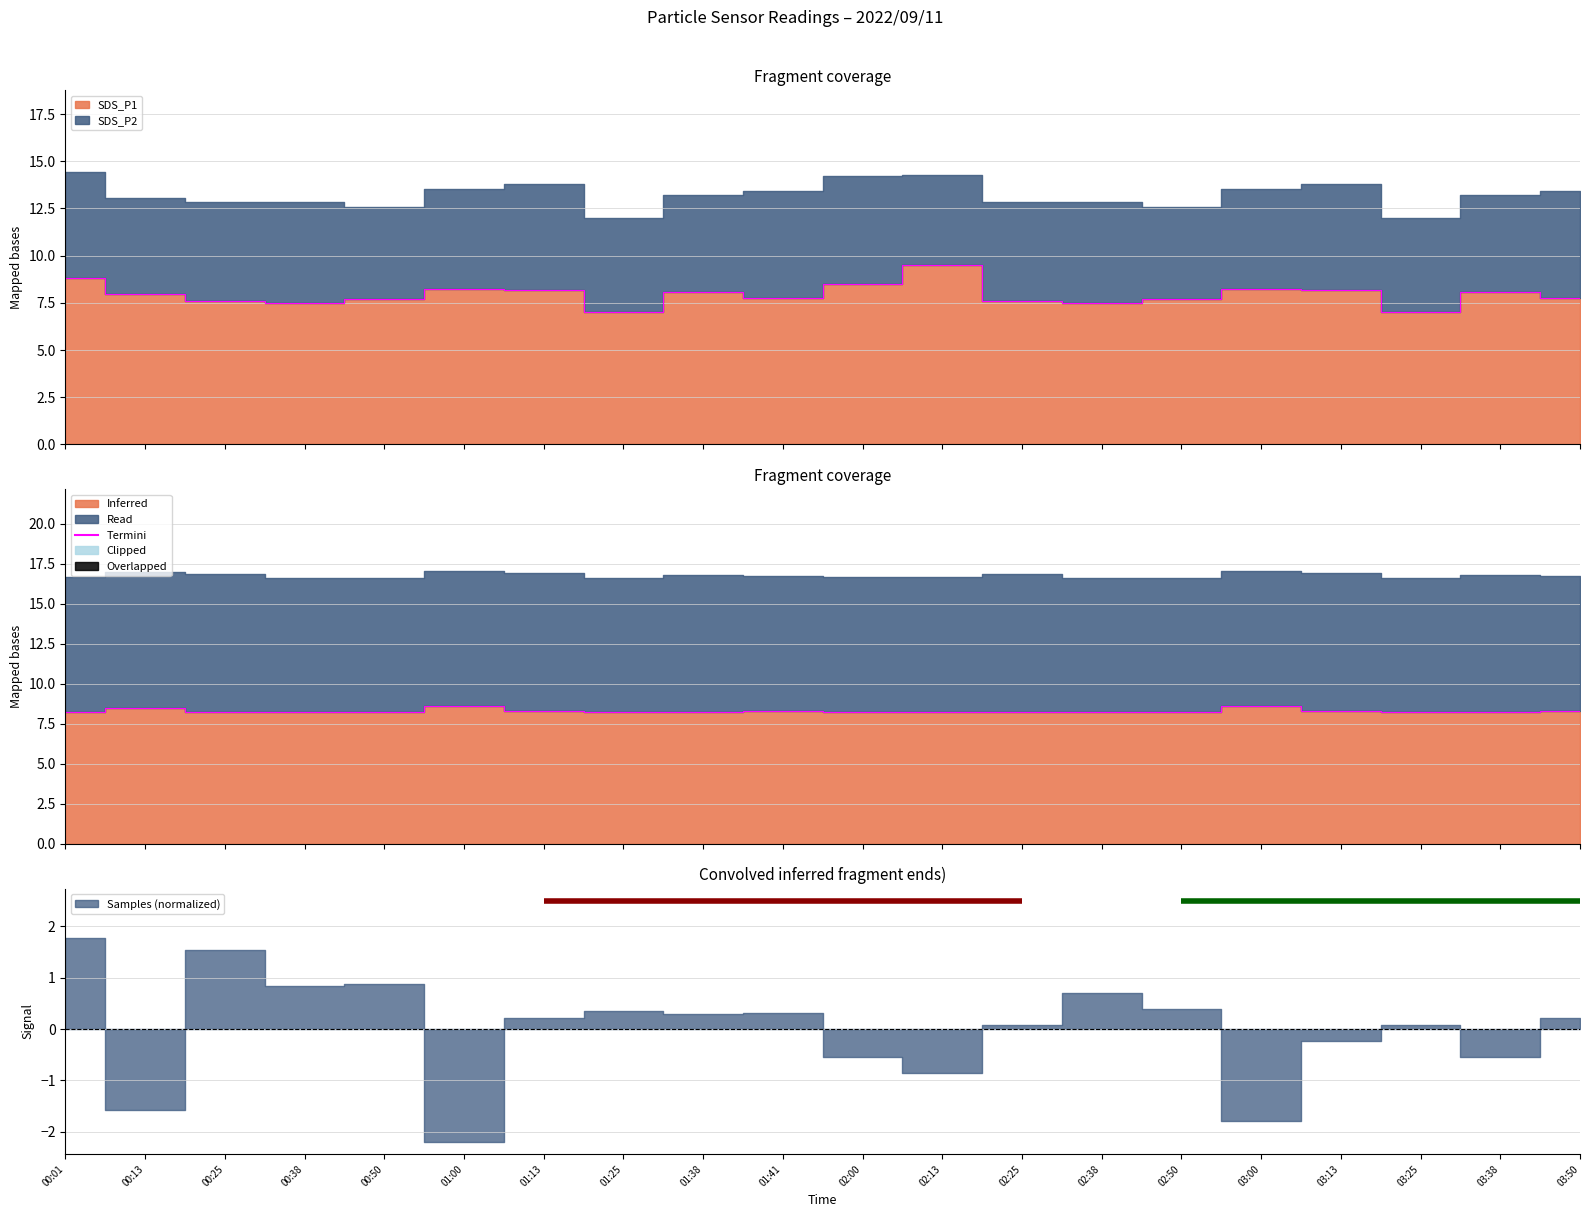

What is the label of the 14th point from the right?

01:13